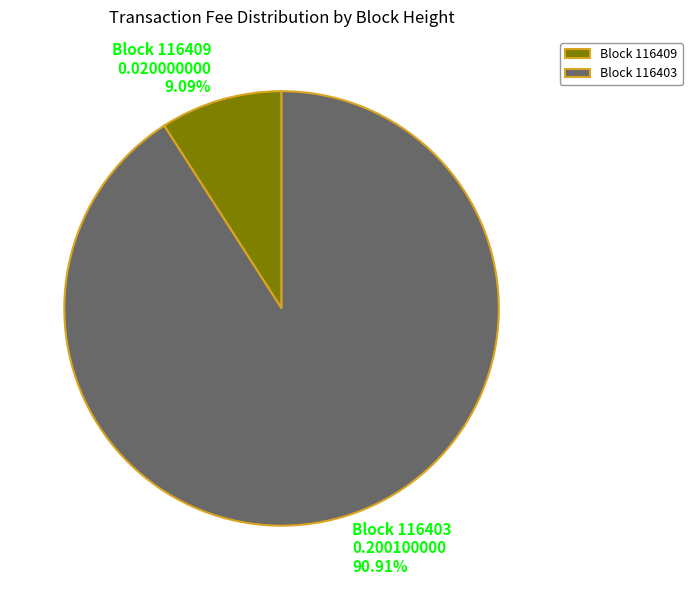

Which slice is the largest?

116403